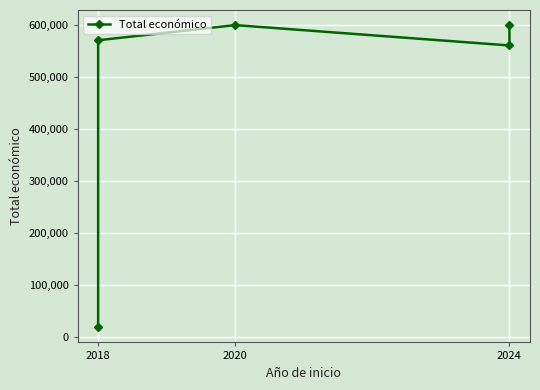

How many values exceed 570531?

2